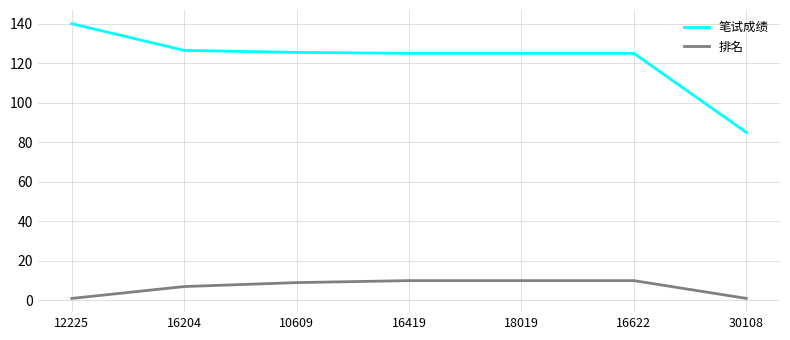

What is the sum of the 排名 values at 16622 and 10609?

19.0